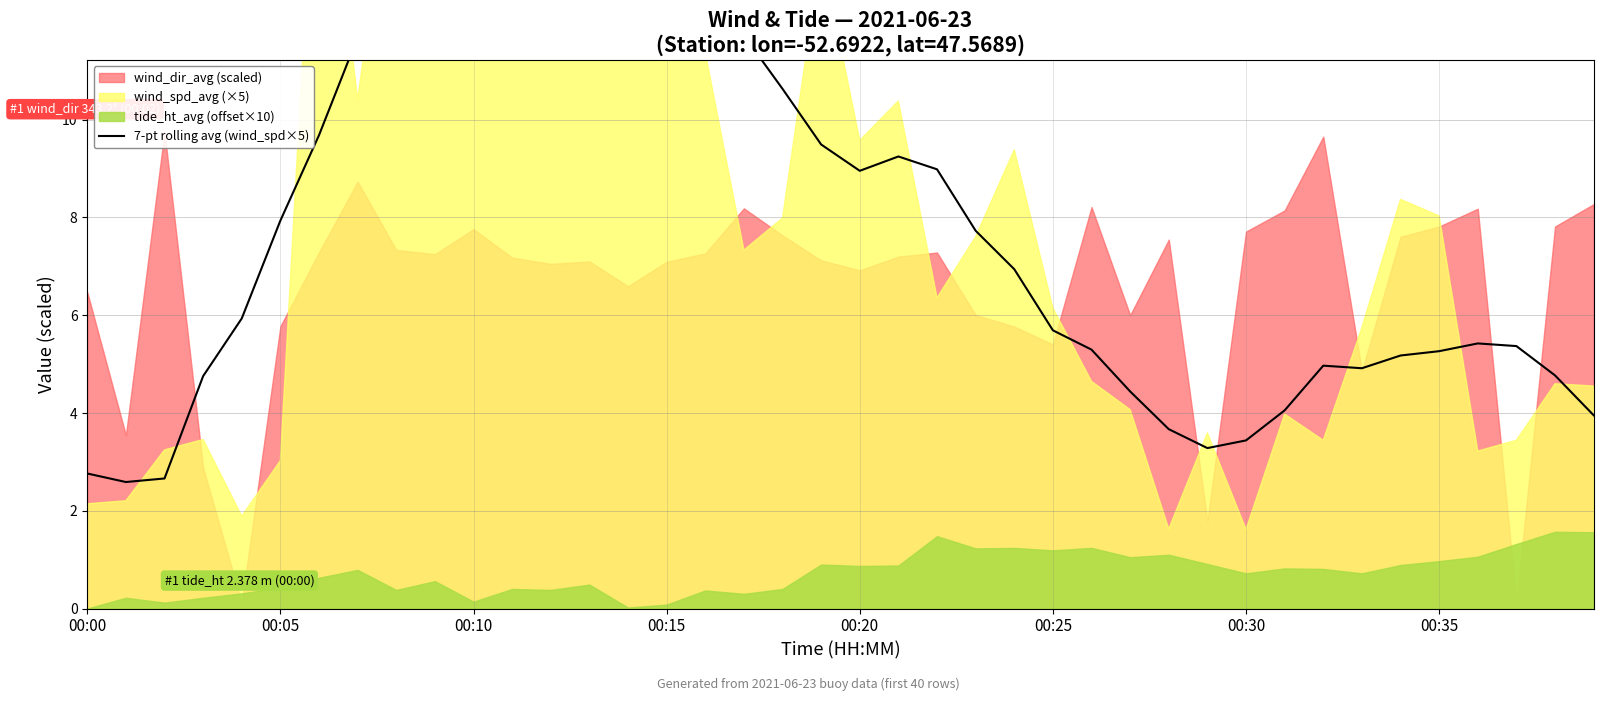

How many categories are shown in the chart?

40